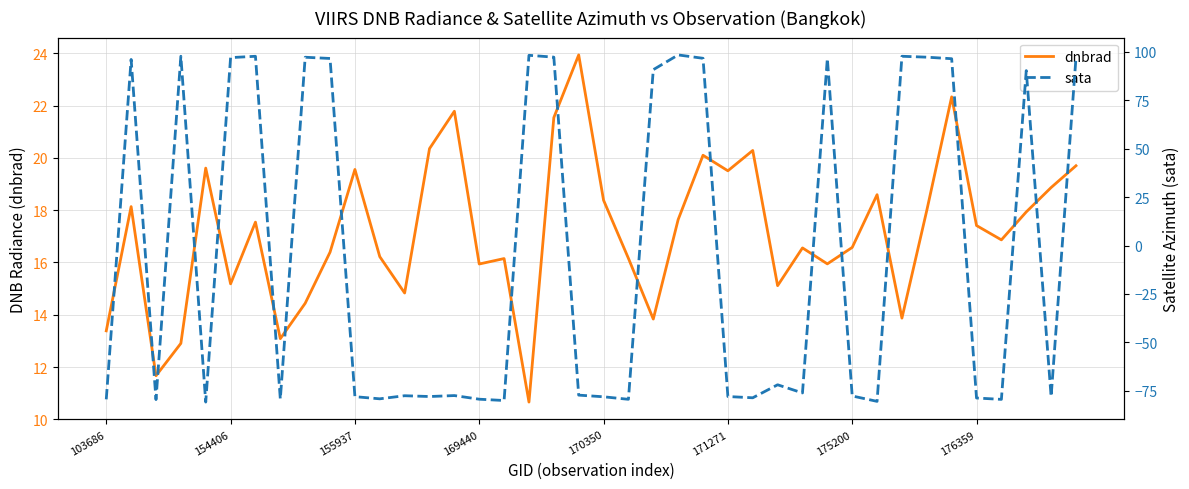

Which category has the highest value across all series?

23